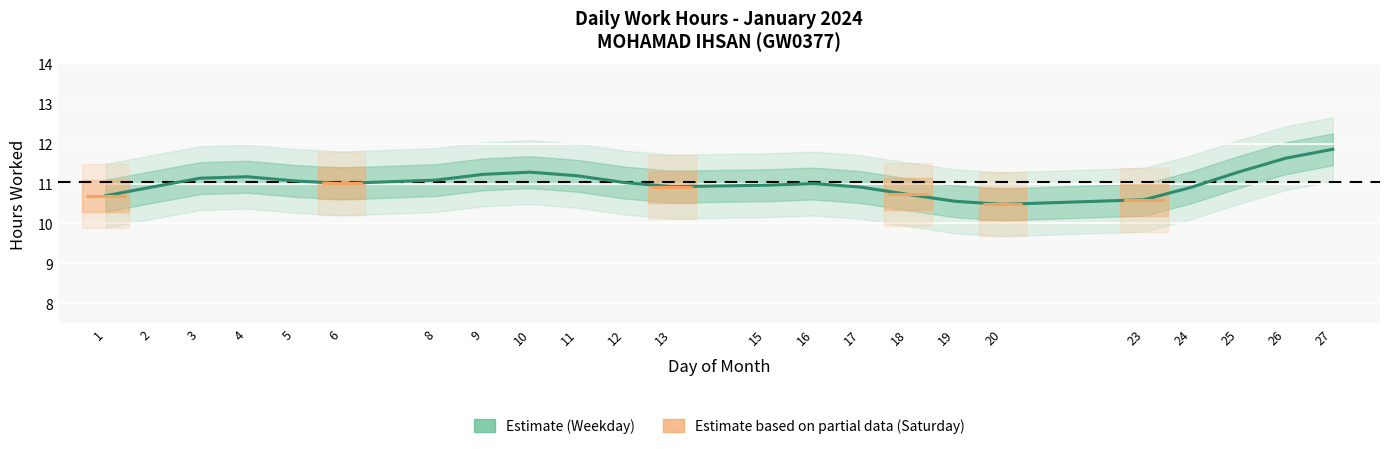

How many points are higher than both their immediate neighbors (excluding endpoints)?

3